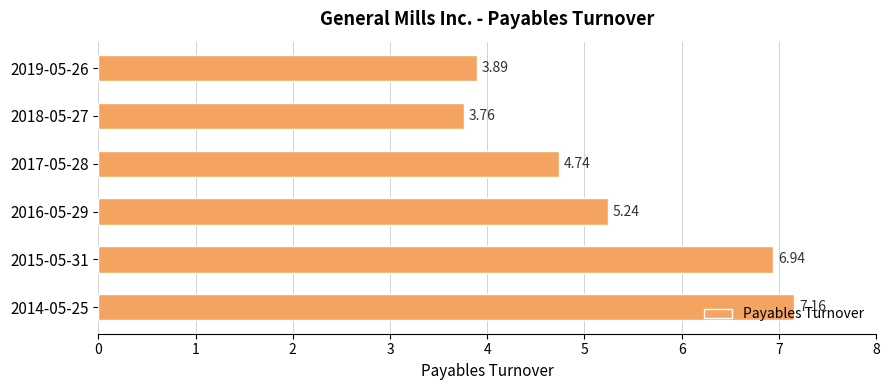

Approximately how many times larger is the value at 2017-05-28 compared to 2015-05-31?

0.7